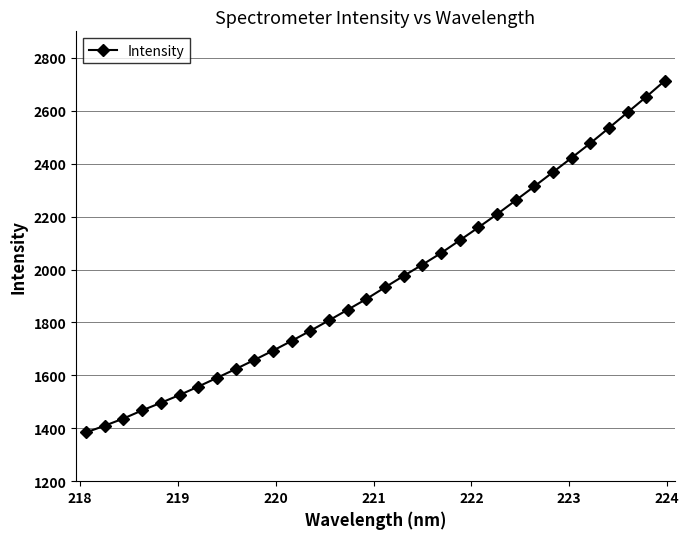

What is the minimum value shown in the chart?

1384.3